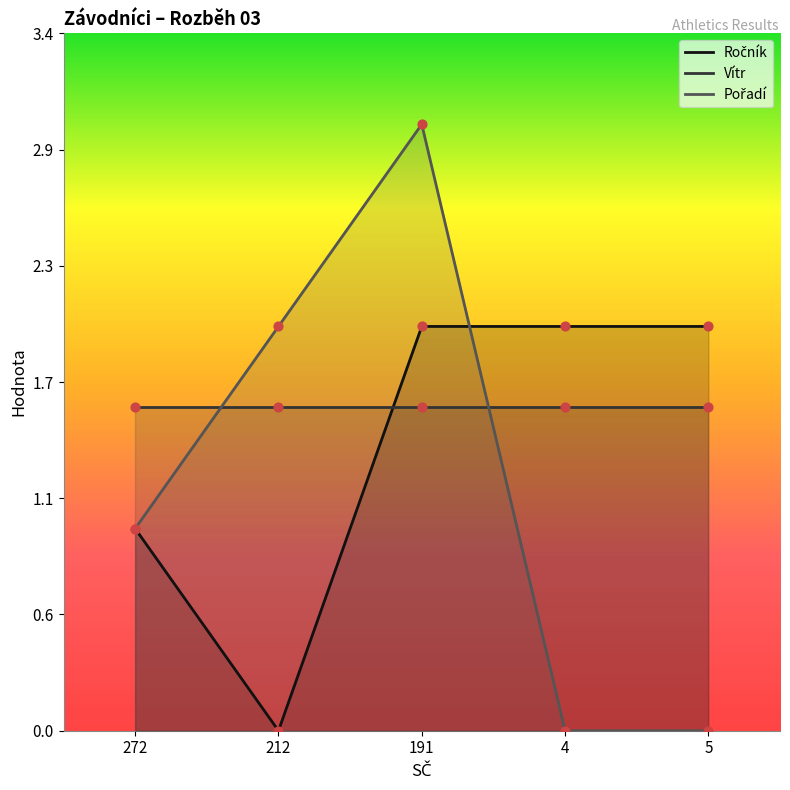

Which series reaches the minimum Y coordinate?

Ročník